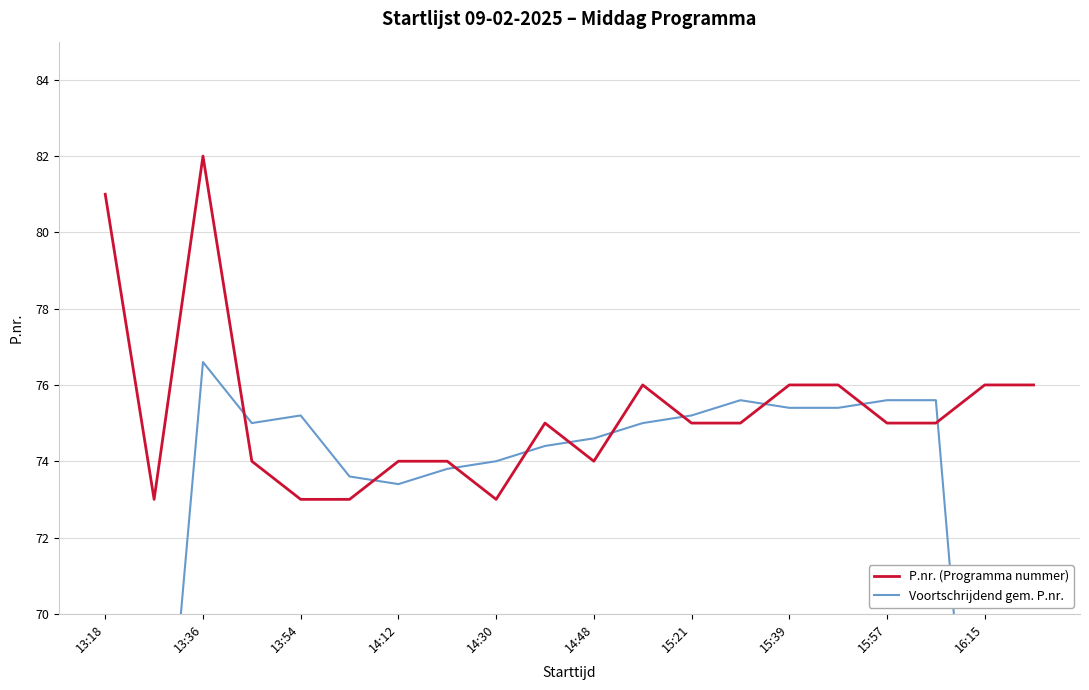

At how many categories does at least one series exceed 51?

20